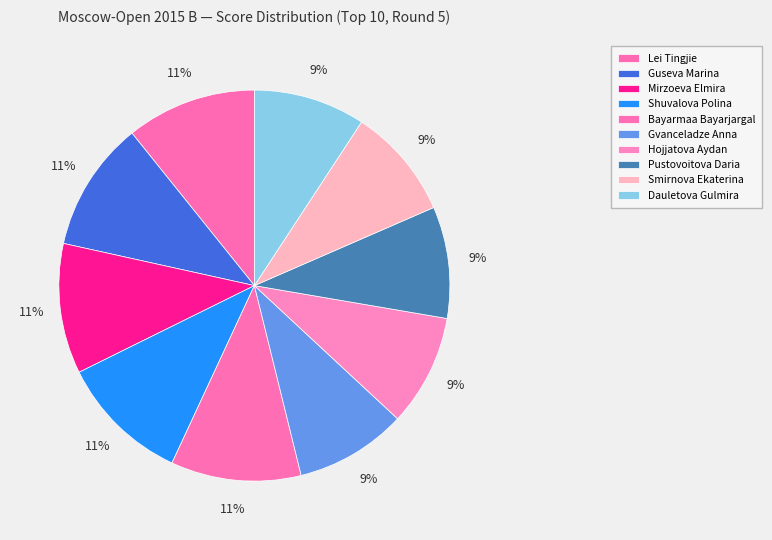

What is the ratio of the value at Dauletova Gulmira to the value at Mirzoeva Elmira?

0.9